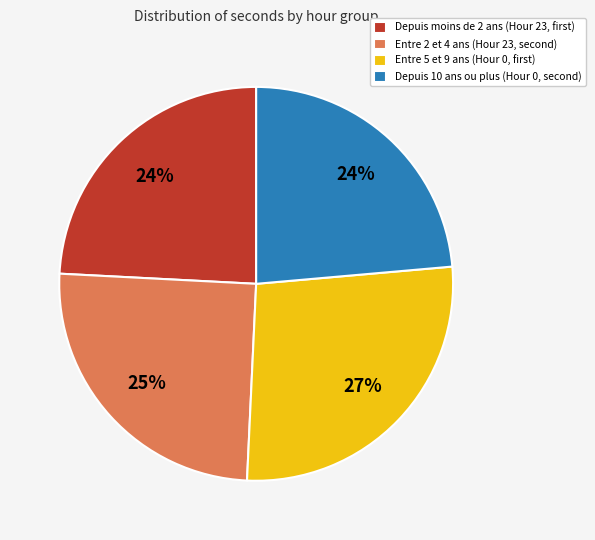

How many slices are in this pie chart?

4